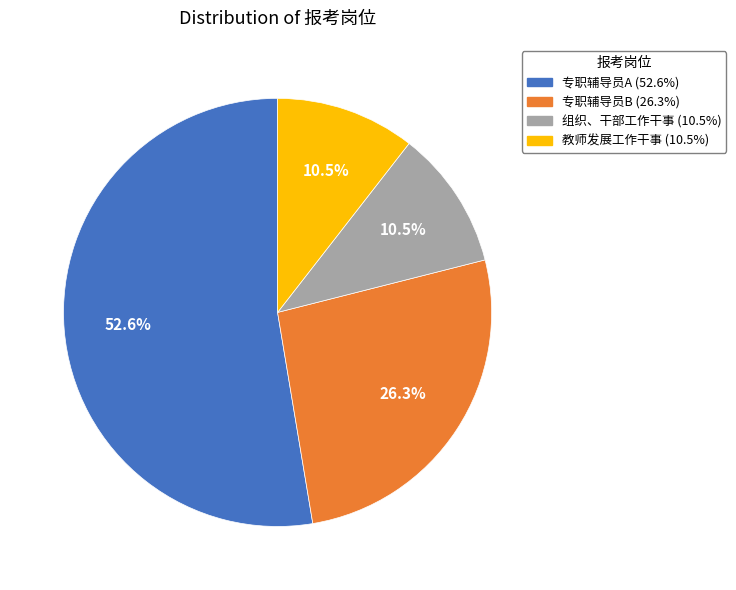

Which slice is the largest?

专职辅导员A